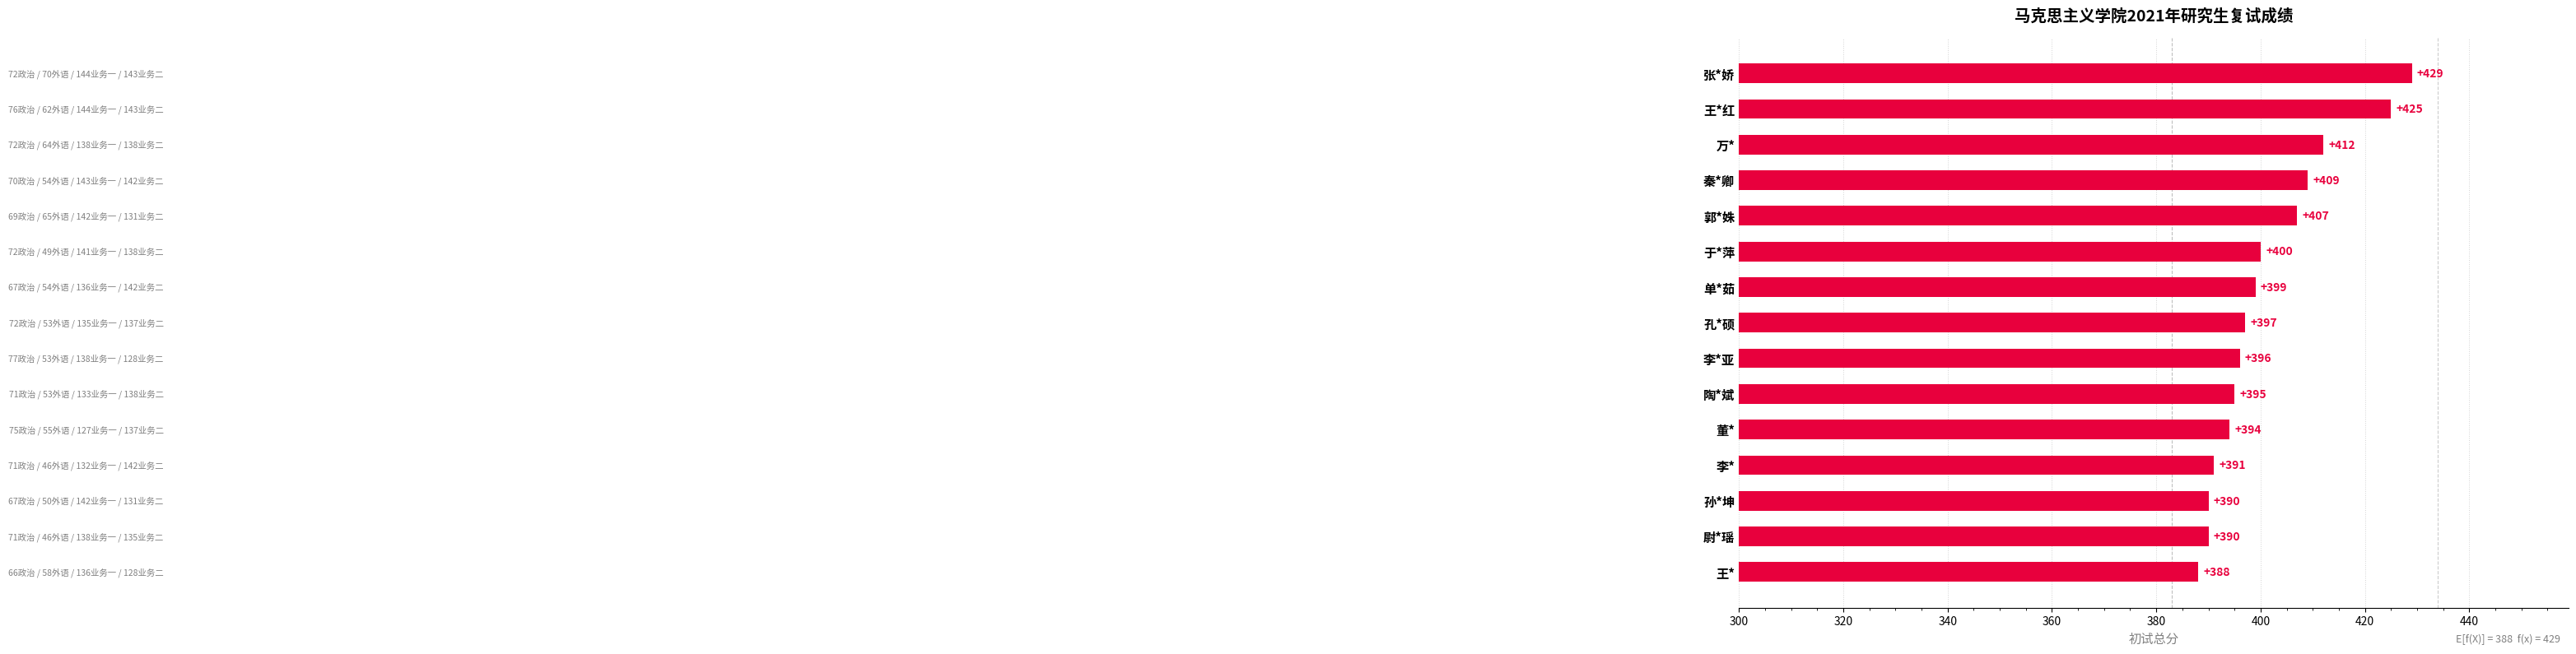

Are the bars grouped side by side (vs. stacked)?

No